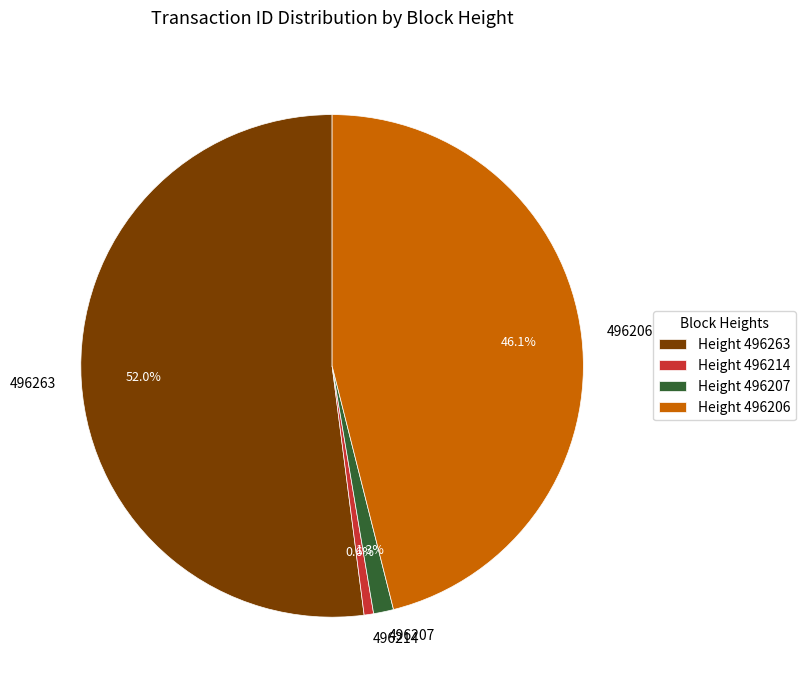

Which slice is the largest?

496263